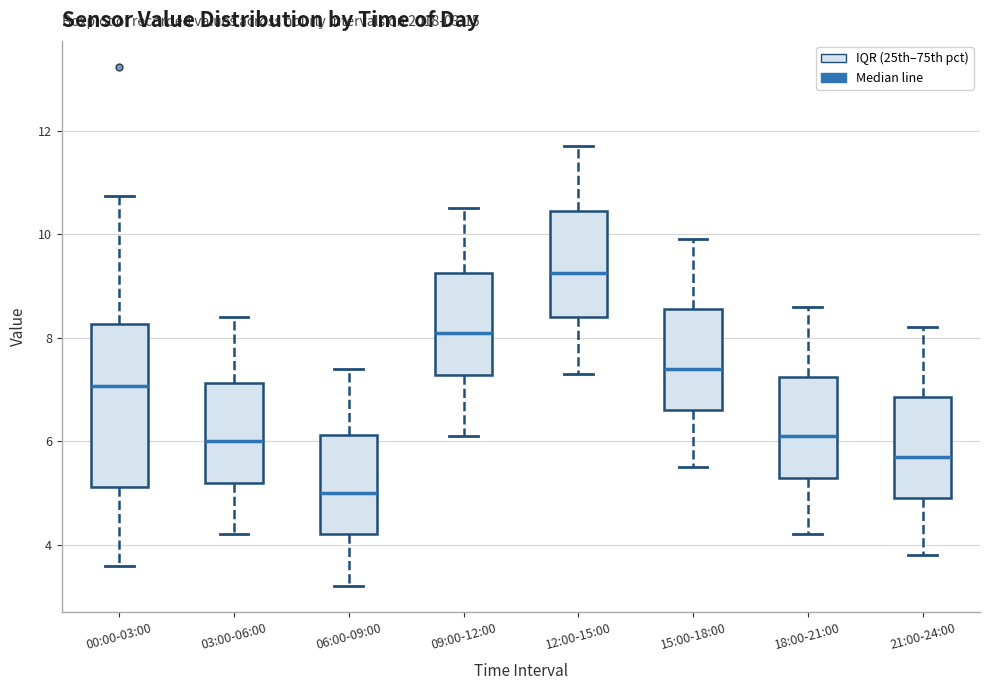

Which box has the lowest median line?

06:00-09:00